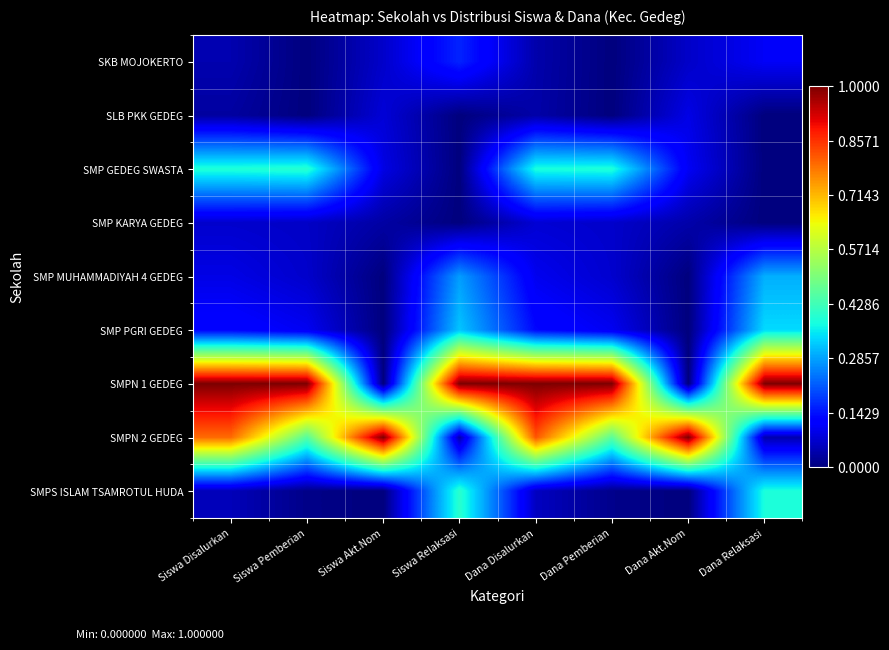

How many distinct data groups are displayed?

9